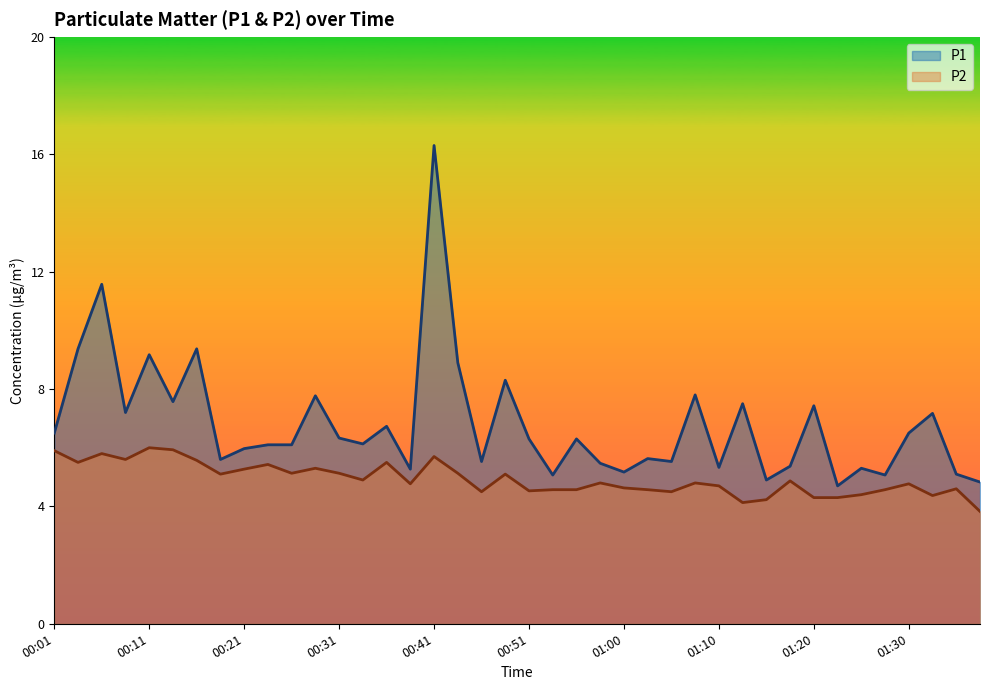

Reading left to right, transcribe all the data shown in this chart.

P1: 6.5	9.4	11.6	7.2	9.2	7.6	9.4	5.6	6.0	6.1	6.1	7.8	6.3	6.1	6.7	5.3	16.3	8.9	5.5	8.3	6.3	5.1	6.3	5.5	5.2	5.6	5.5	7.8	5.3	7.5	4.9	5.4	7.4	4.7	5.3	5.1	6.5	7.2	5.1	4.8
P2: 5.9	5.5	5.8	5.6	6.0	5.9	5.6	5.1	5.3	5.4	5.1	5.3	5.1	4.9	5.5	4.8	5.7	5.1	4.5	5.1	4.5	4.6	4.6	4.8	4.6	4.6	4.5	4.8	4.7	4.1	4.2	4.9	4.3	4.3	4.4	4.6	4.8	4.4	4.6	3.8